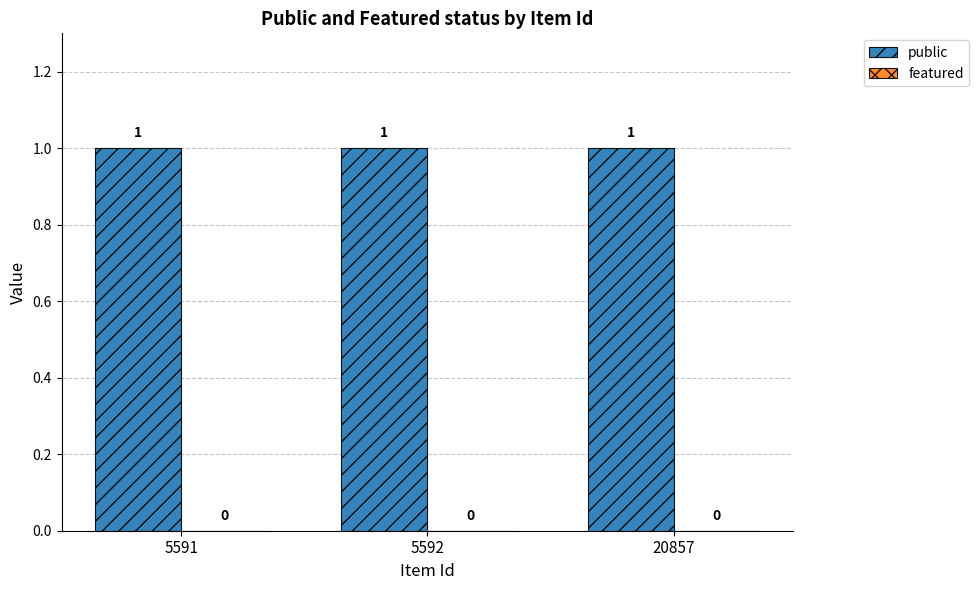

Which category has the highest value in the public series?

5591